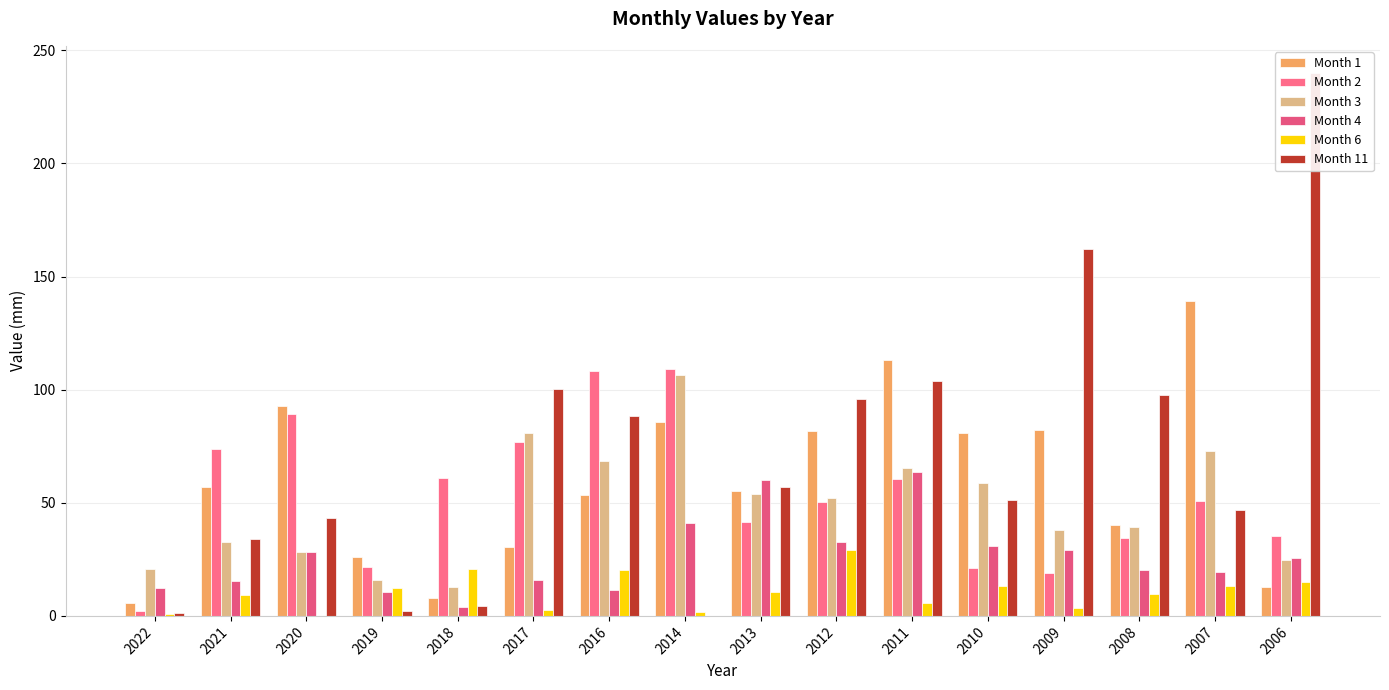

Does the chart contain stacked bars?

No